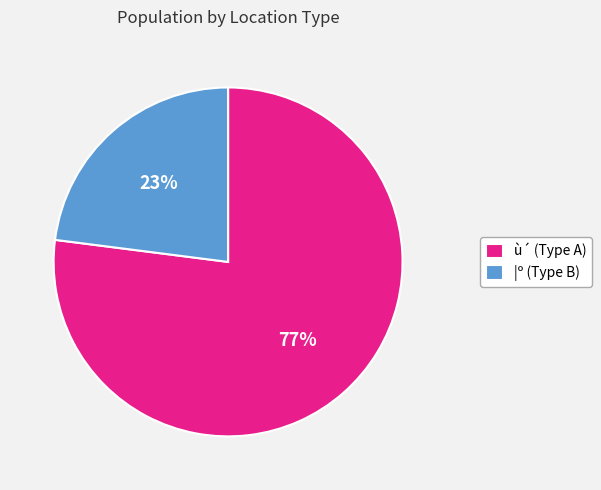

What is the majority slice?

ù´ (Type A)